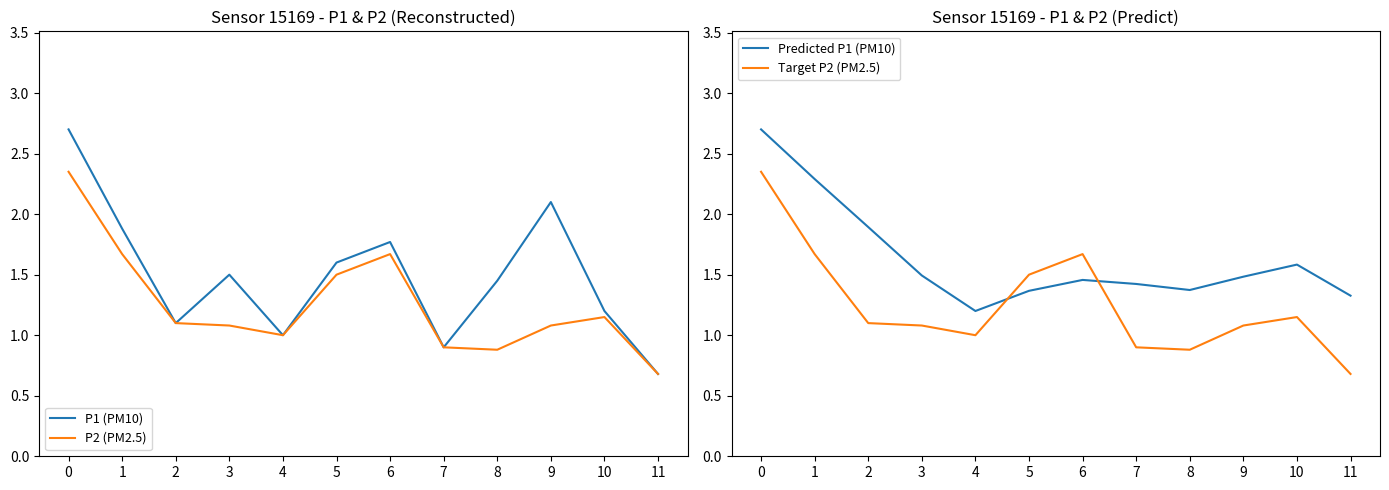

How many values in the P1 (PM10) series exceed 1?

9